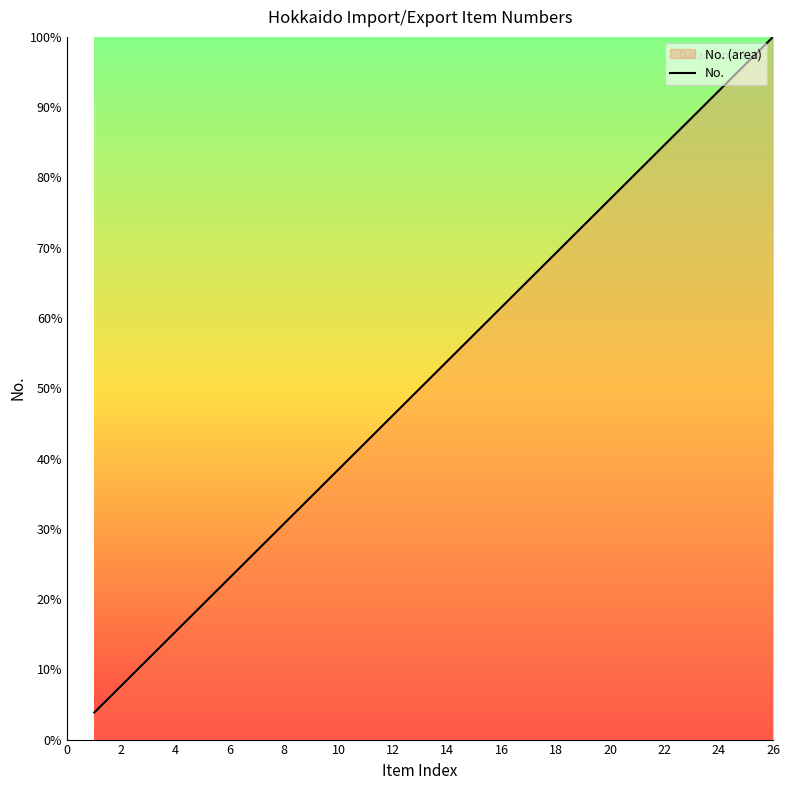

How many values are below 53?

13